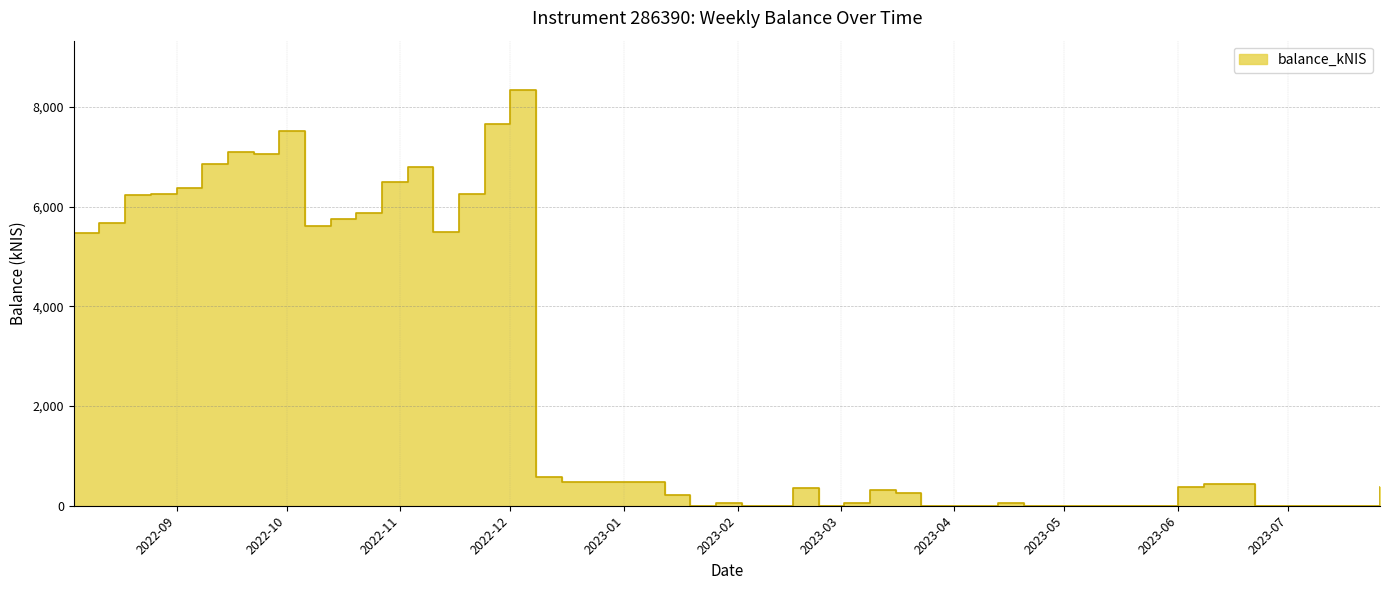

Reading left to right, transcribe all the data shown in this chart.

5464.7	5674.6	6237.7	6263.8	6367.6	6851.8	7088.6	7055.4	7509.4	5603.2	5749.8	5877.0	6490.2	6797.1	5484.1	6261.9	7663.5	8331.6	579.2	470.7	469.2	467.9	473.3	210.2	0.0	52.4	0.0	364.9	0.0	51.4	313.0	260.8	0.0	52.5	0.0	375.5	428.5	426.8	0.0	376.5